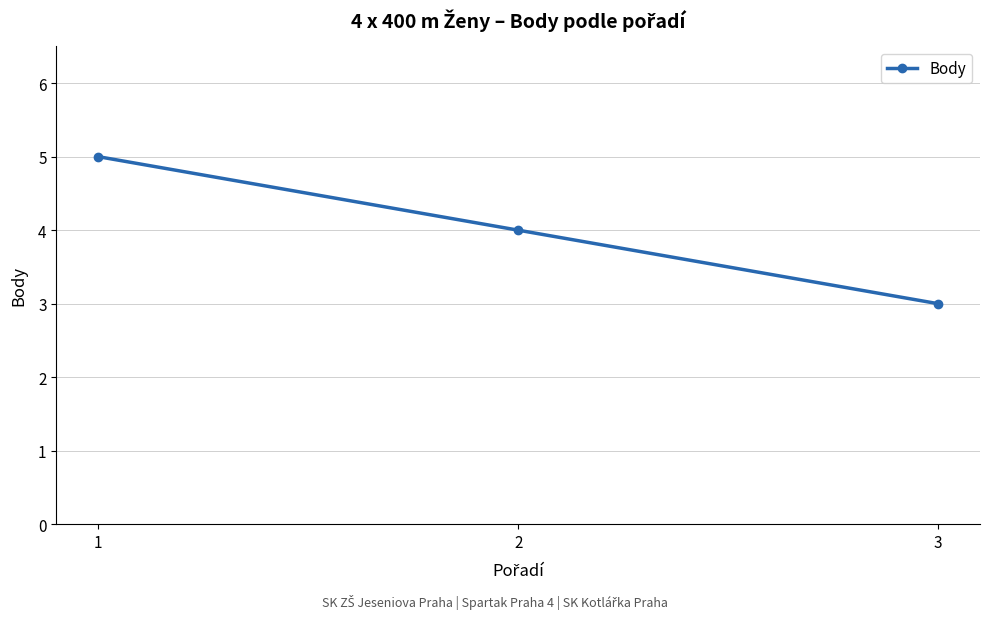

At which label is the value closest to 4?

2